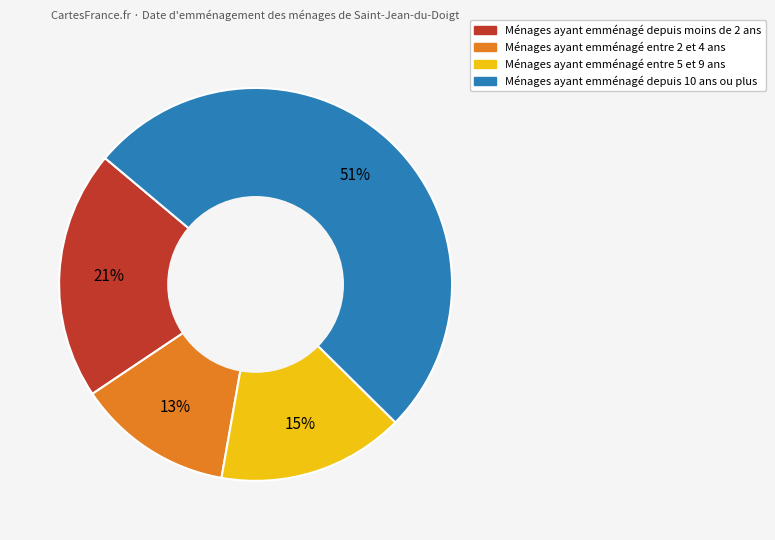

To the nearest percent, what is the average slice percentage?

25%